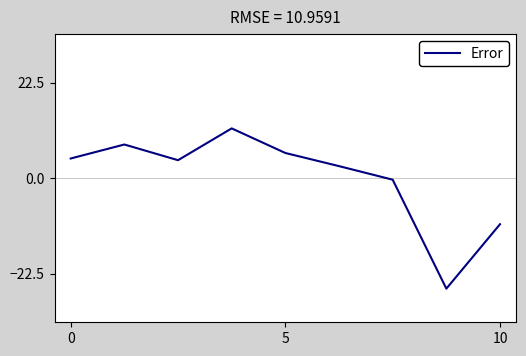

What is the minimum value shown in the chart?

-26.1